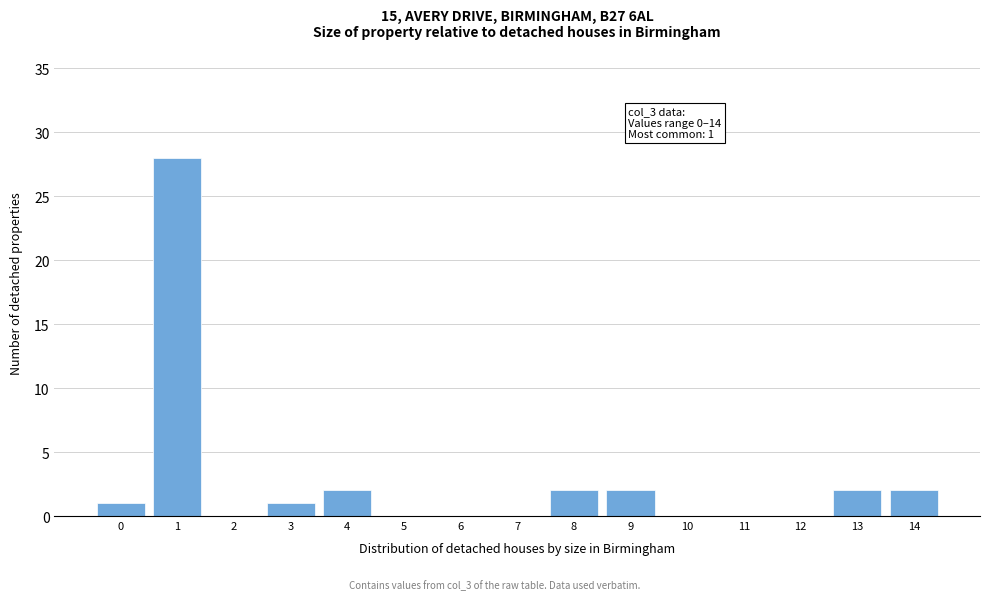

Reading left to right, what are all the values shown in this chart?

0=1	1=28	2=0	3=1	4=2	5=0	6=0	7=0	8=2	9=2	10=0	11=0	12=0	13=2	14=2